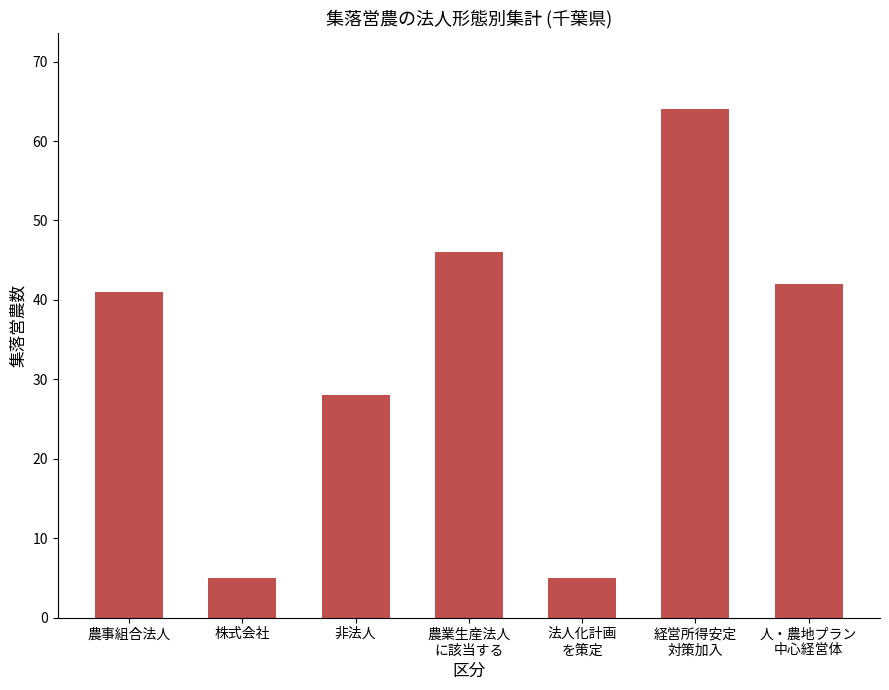

Is it true that the value at 法人化計画
を策定 is 1?

False